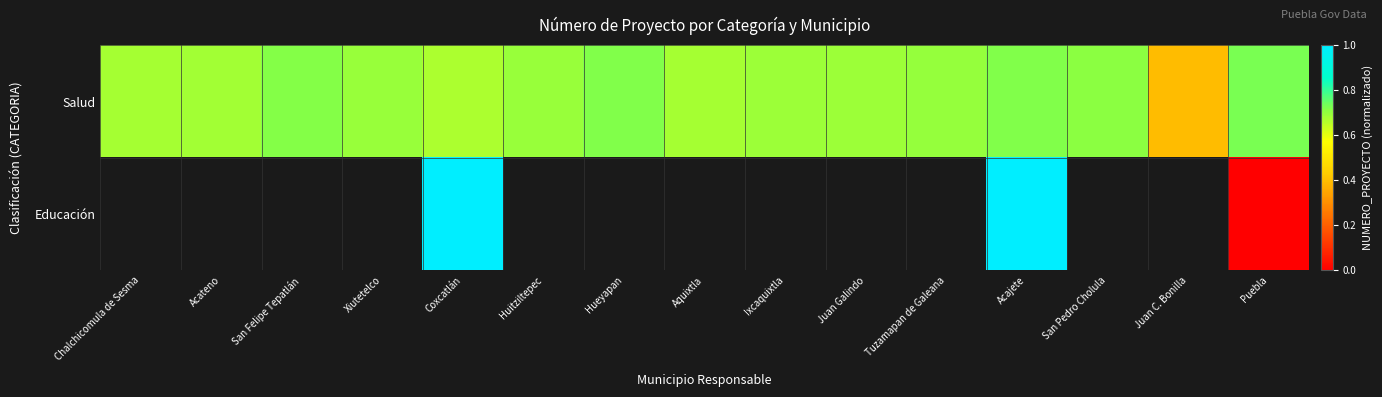

True or false: Salud has a value of 1.1 at Chalchicomula de Sesma.

False